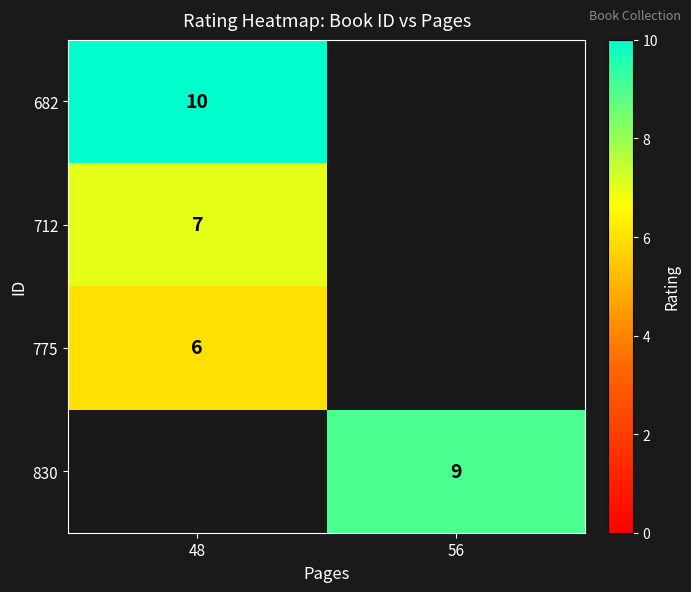

The value of 712 at 48 is 12. True or false?

False